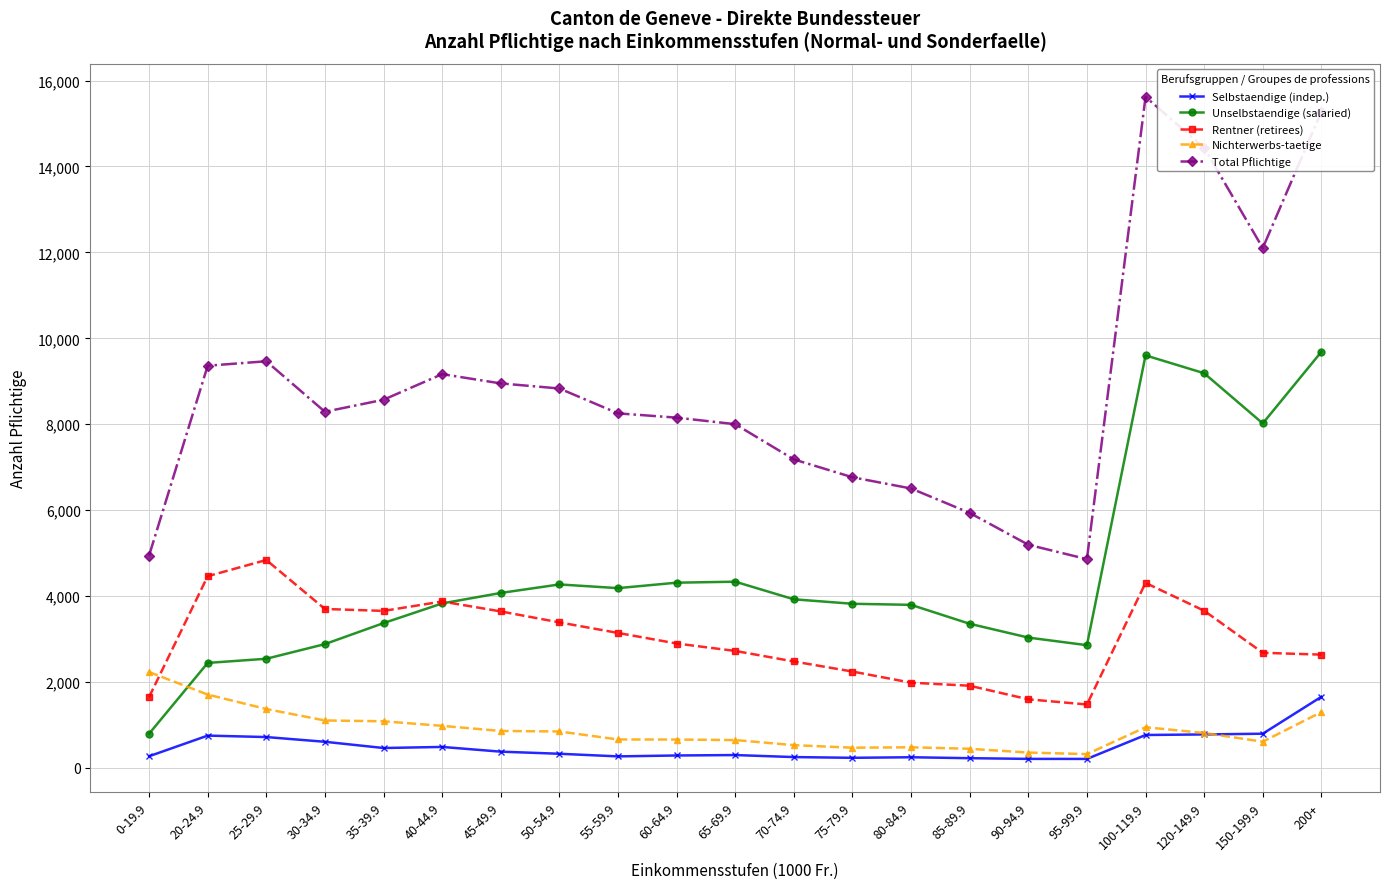

At how many categories does at least one series exceed 5431?

18